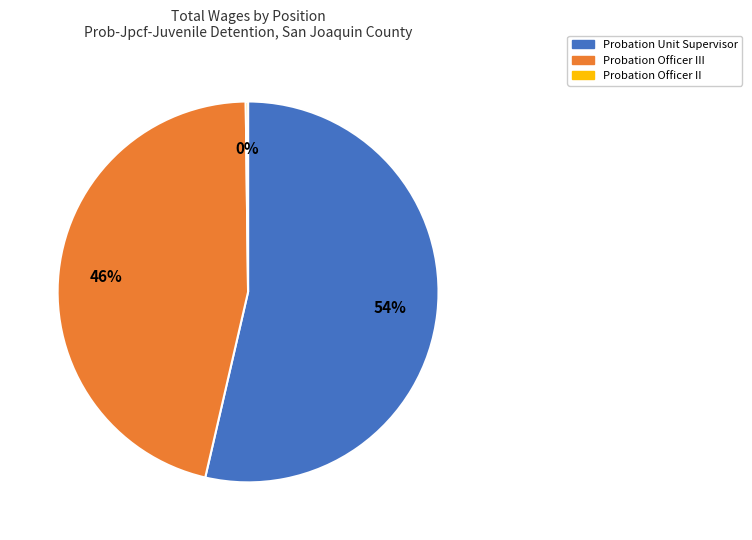

What percentage is the Probation Unit Supervisor slice, to the nearest percent?

54%